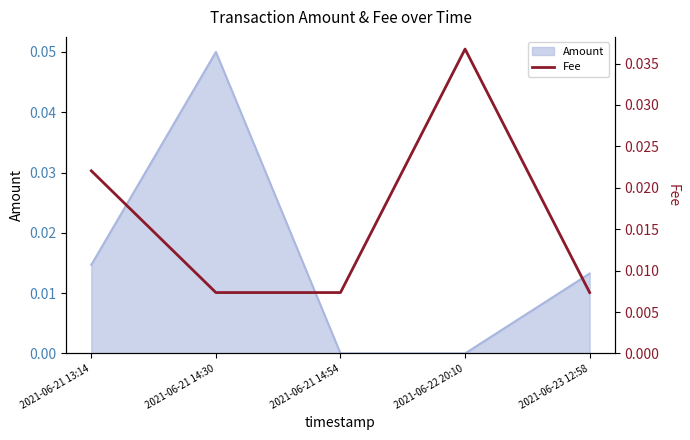

At which label is the value closest to 0?

2021-06-21 14:30